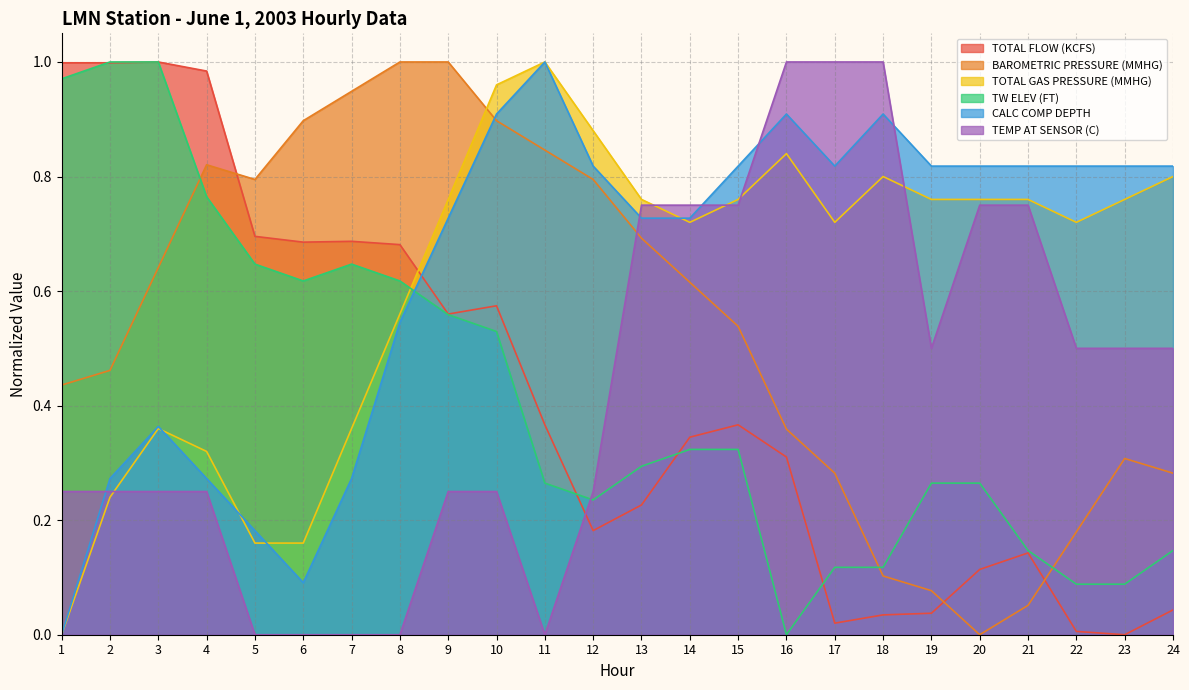

At which category is the sum across all series the highest?

10